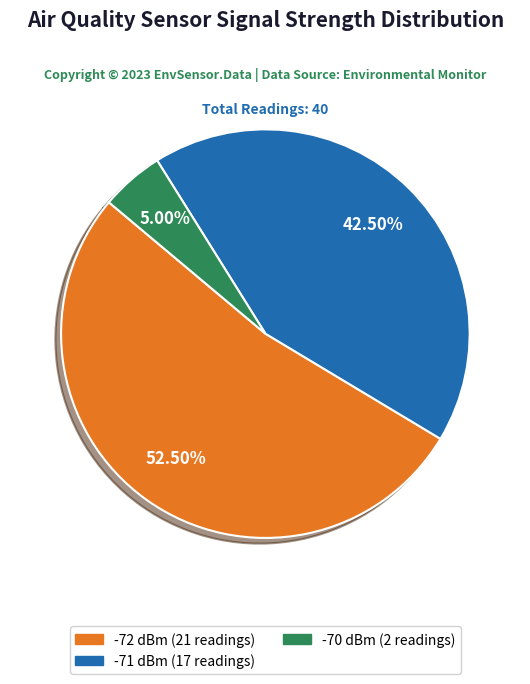

Is there any slice that represents more than half of the pie?

Yes